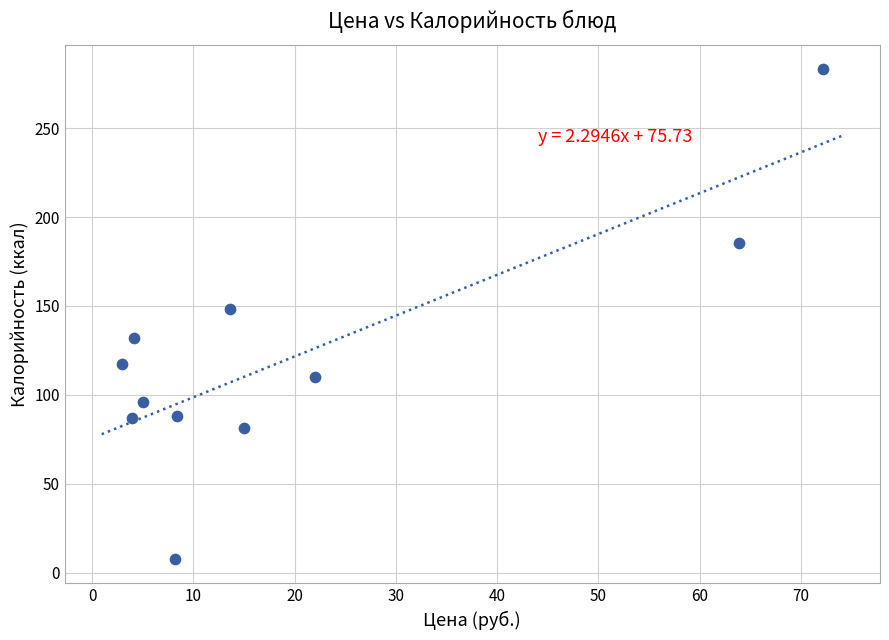

What is the average X value?

19.9